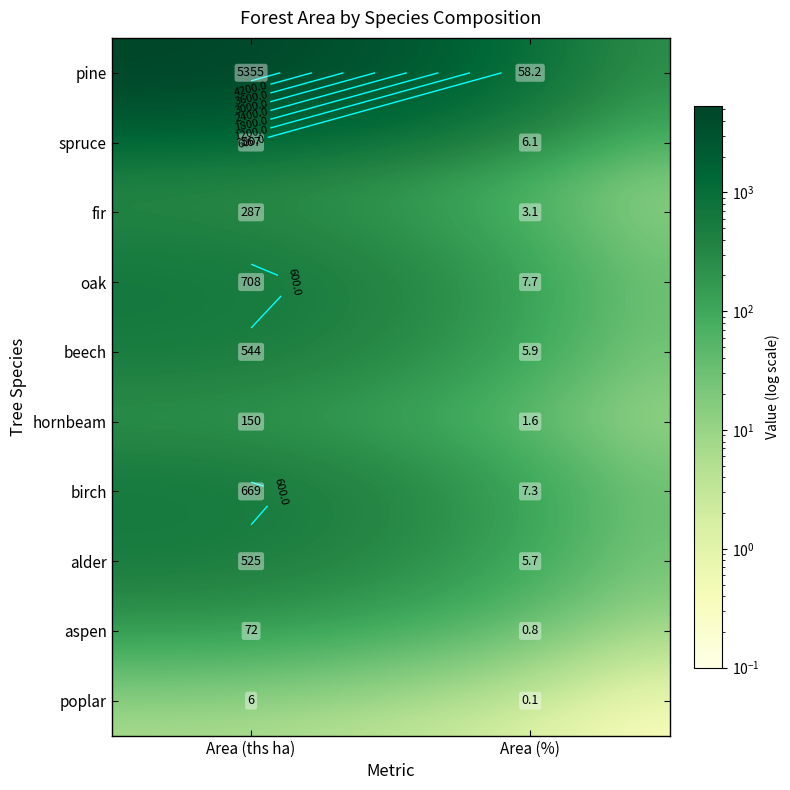

At which category does the chart reach its peak across all series?

Area (ths ha)